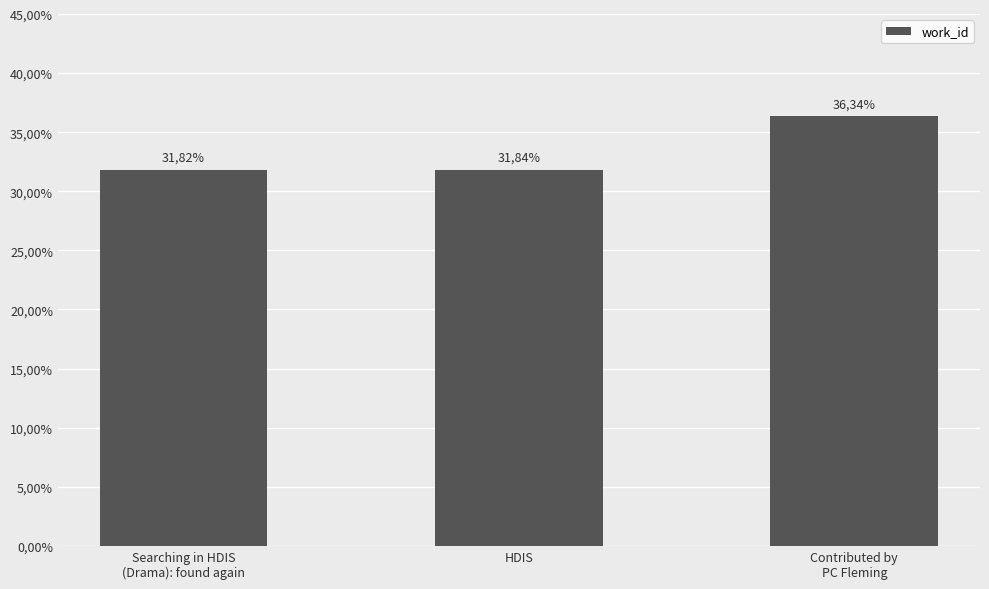

What is the approximate value at Contributed by
PC Fleming?

36.3